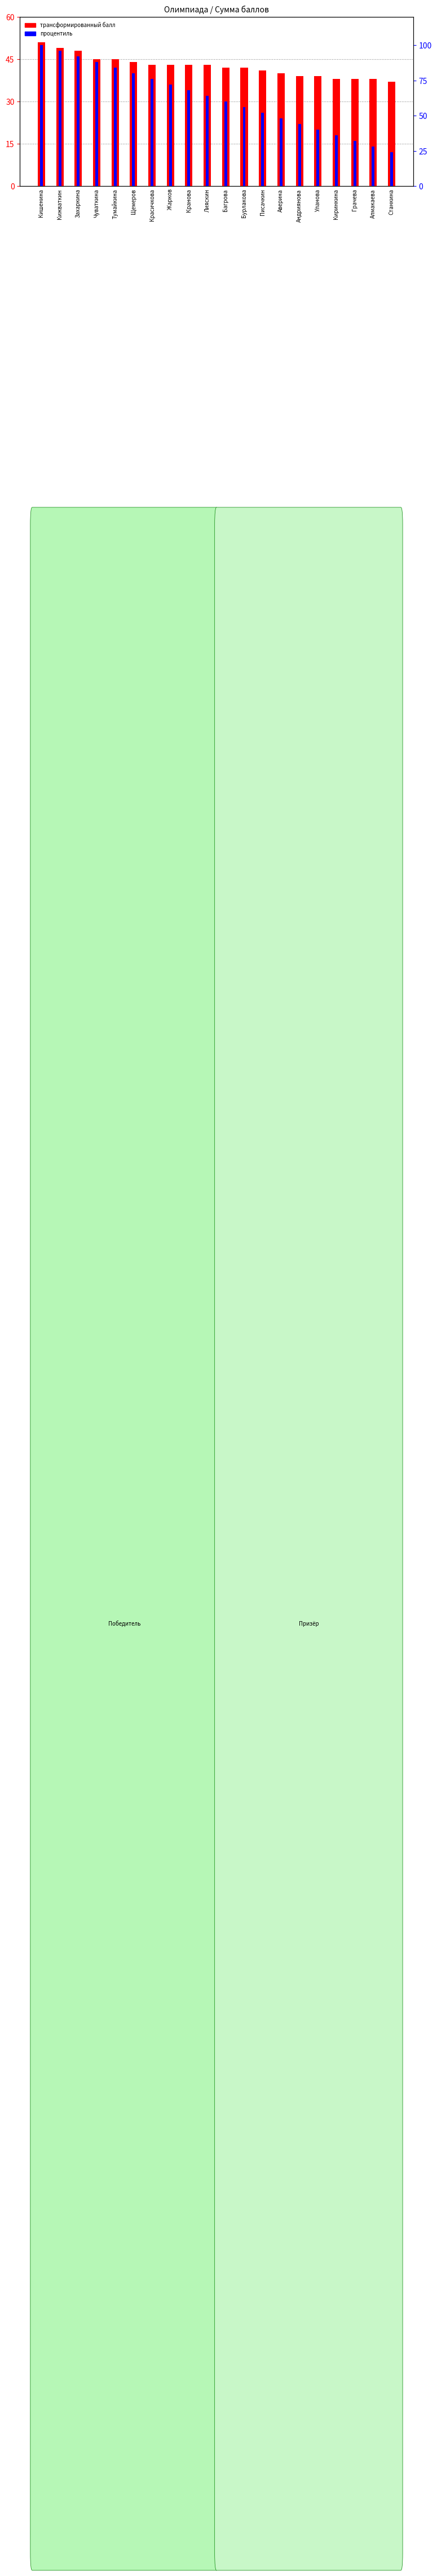

How many values in the Процентиль series exceed 64?

9